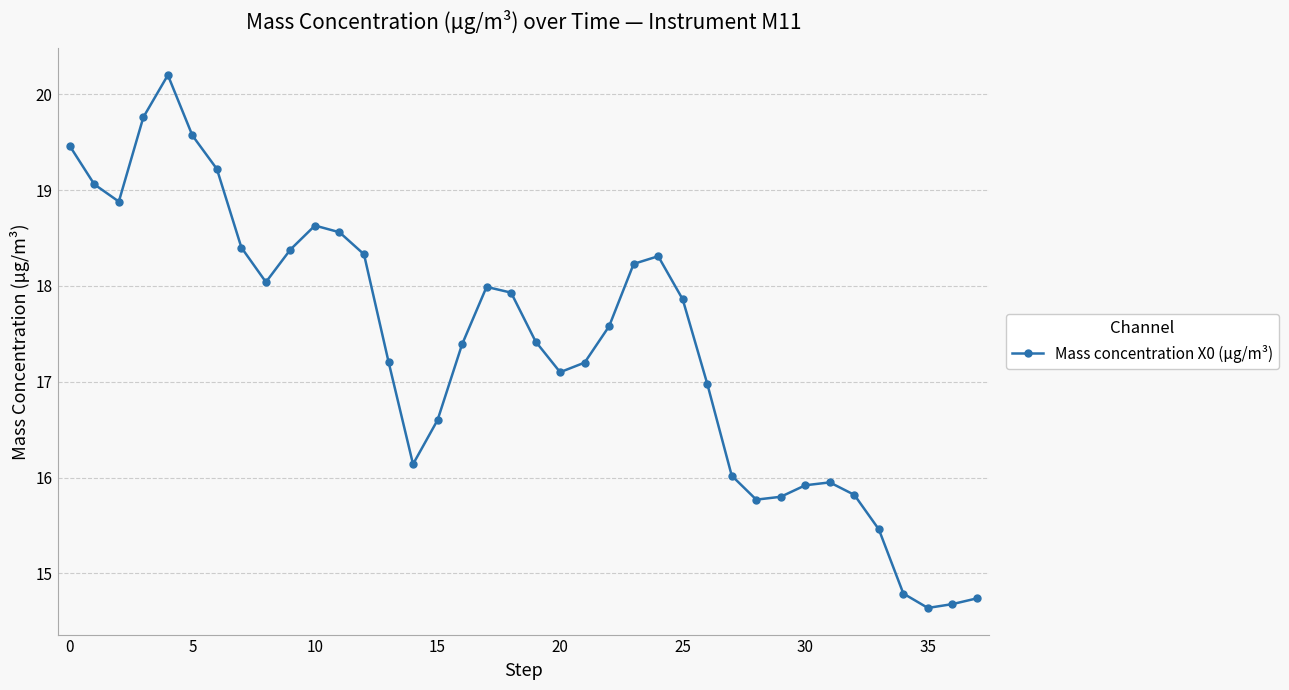

What is the difference between the maximum and minimum values?

5.6